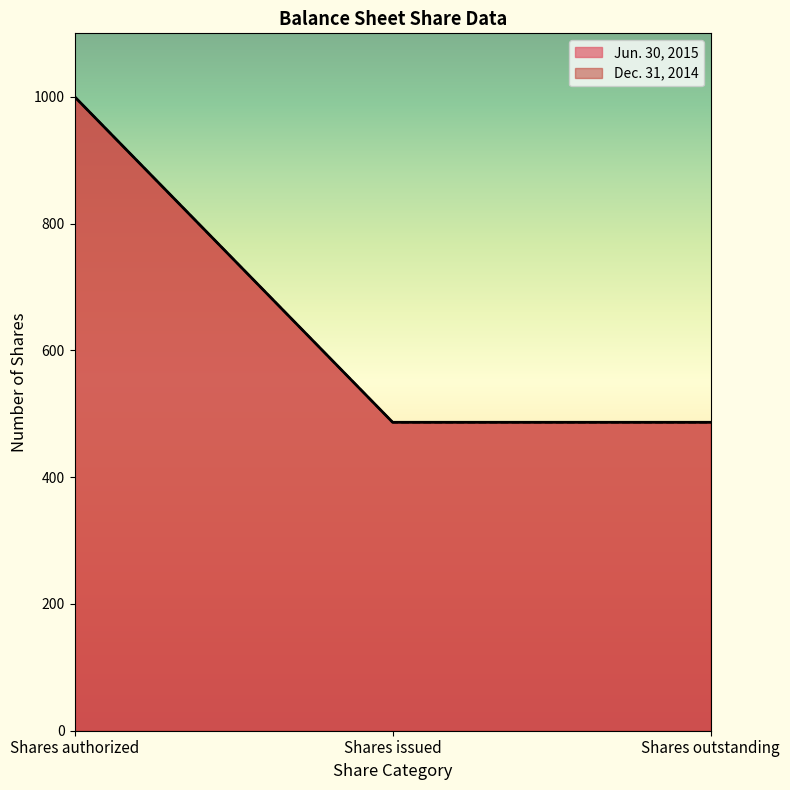

What is the value of the Jun. 30, 2015 point at the 3rd from the left?

486.5